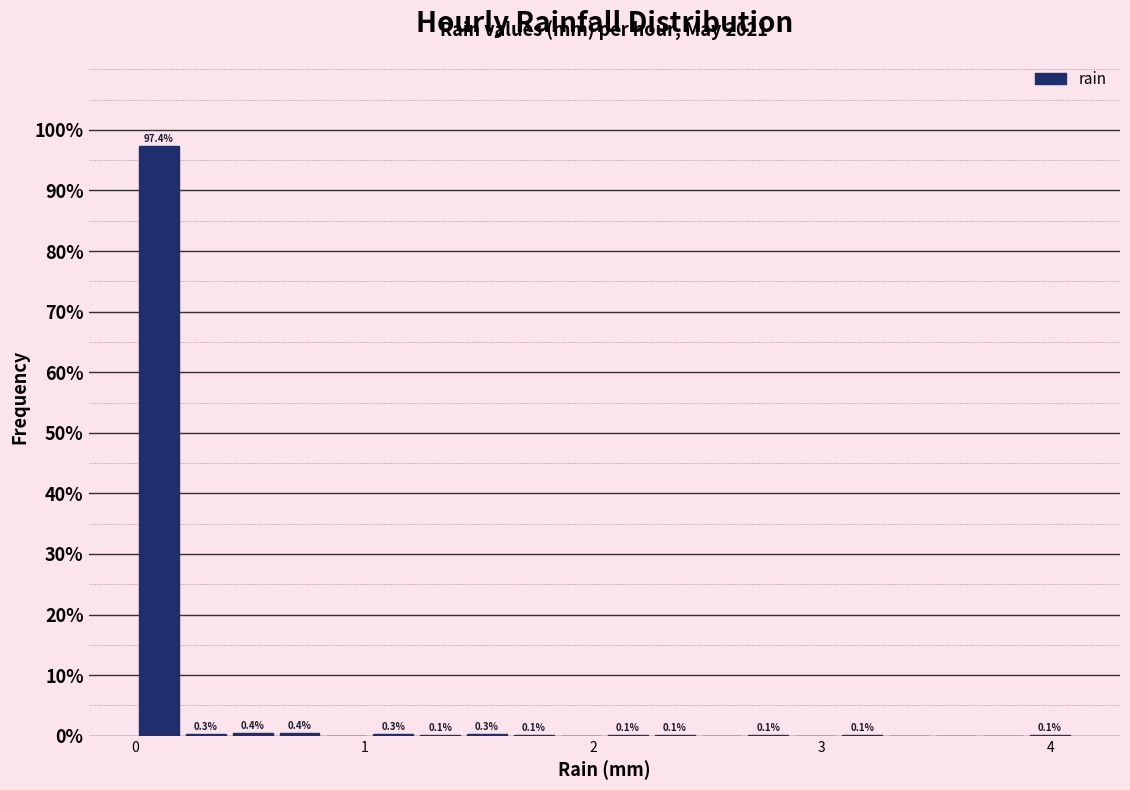

Around what value on the x-axis is the tallest bar? Give the approximate position of its centre, as read against the axis.

0.1